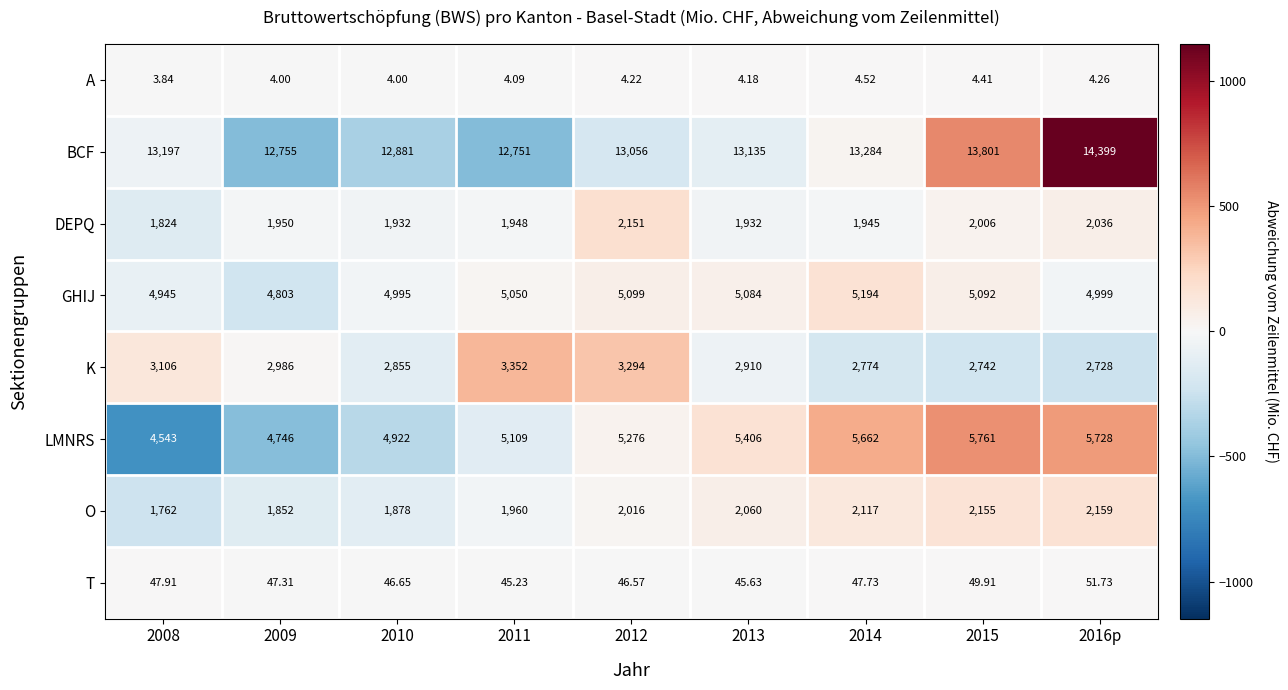

Rank the series by their maximum value, from lowest to highest.

A, T, DEPQ, O, K, GHIJ, LMNRS, BCF